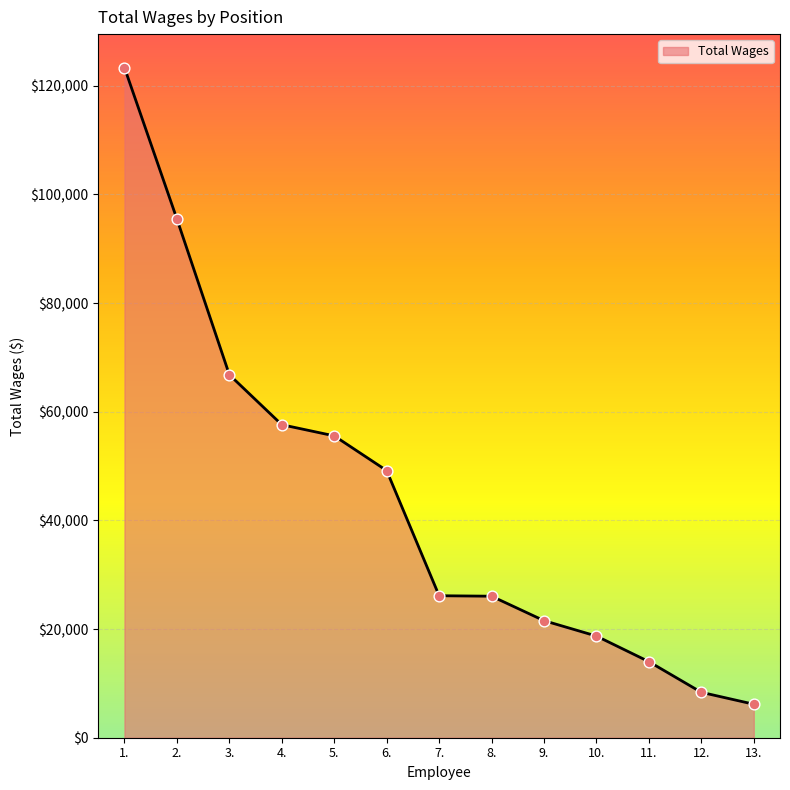

What is the ratio of the value at 1. to the value at 9.?

5.7